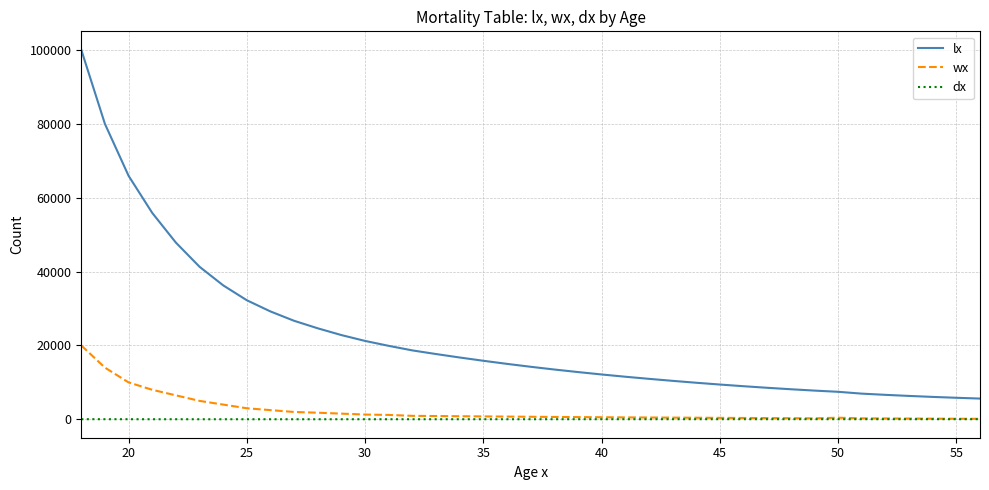

Which series has the largest total across all categories?

lx